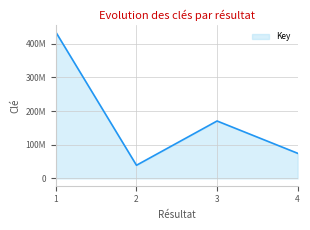

Rank the categories by value from lowest to highest.

2, 4, 3, 1